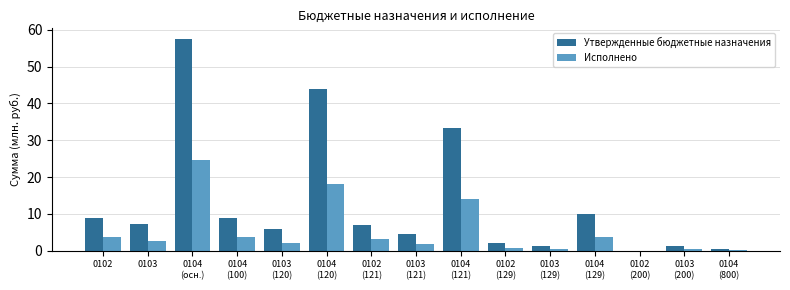

What is the difference between the Исполнено values at 0104
(осн.) and 0104
(129)?

20.8